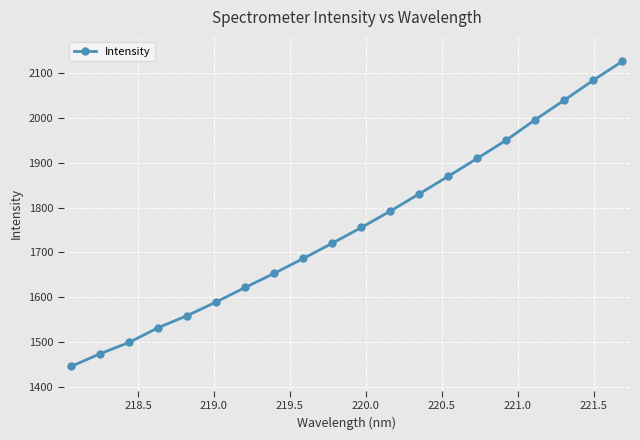

True or false: there are more than 1 points higher than both neighbors.

False